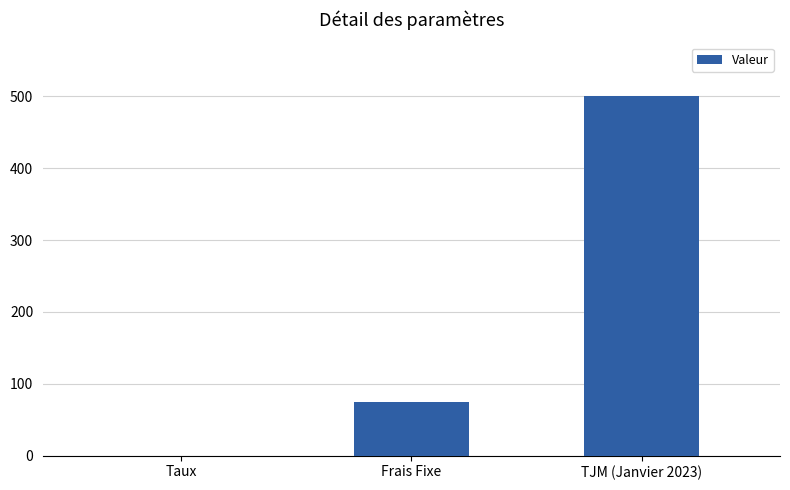

How many data points does each series have?

3